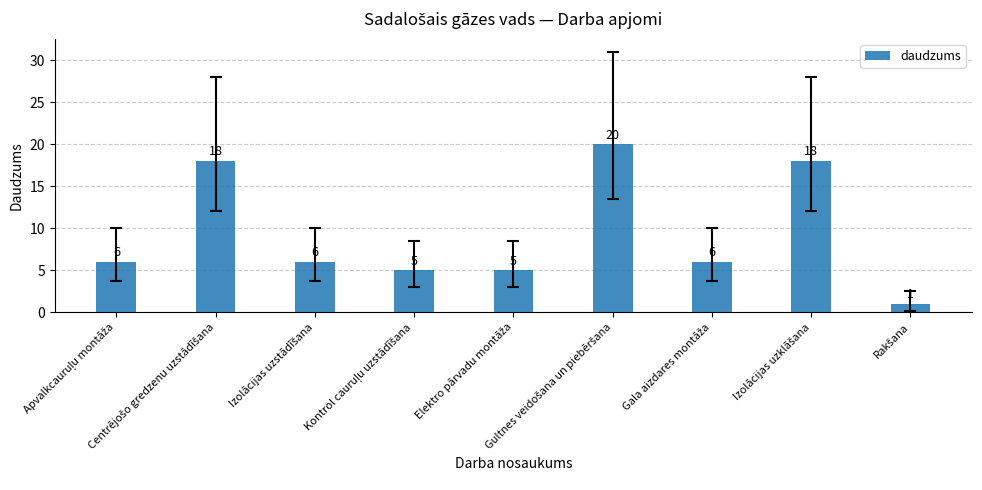

What is the maximum value shown in the chart?

20